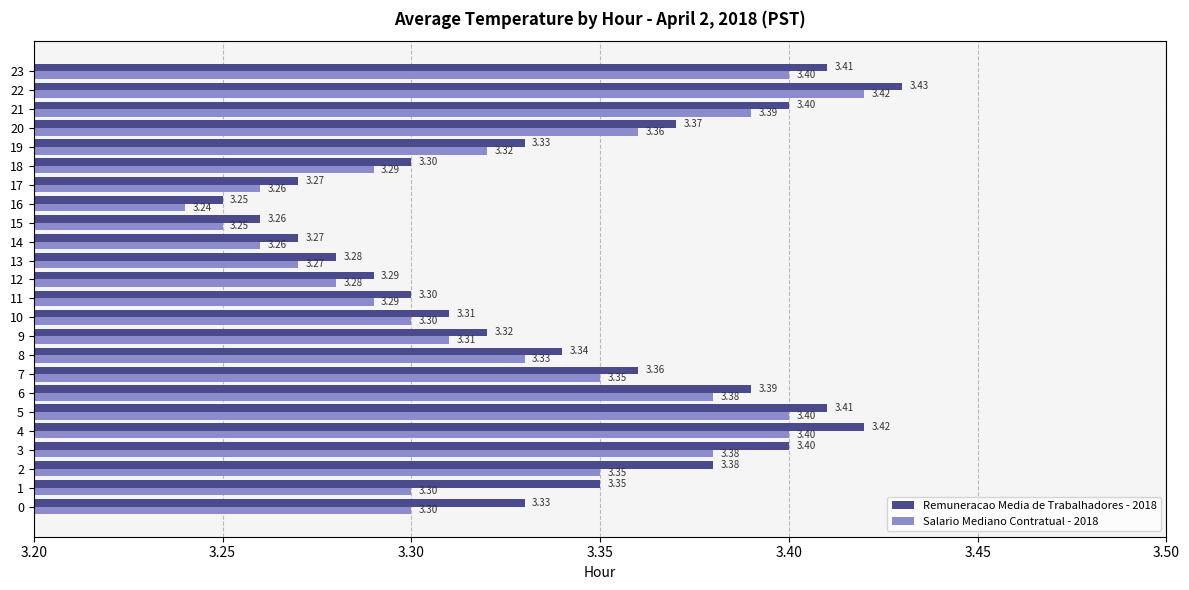

At which category is the sum across all series the highest?

22